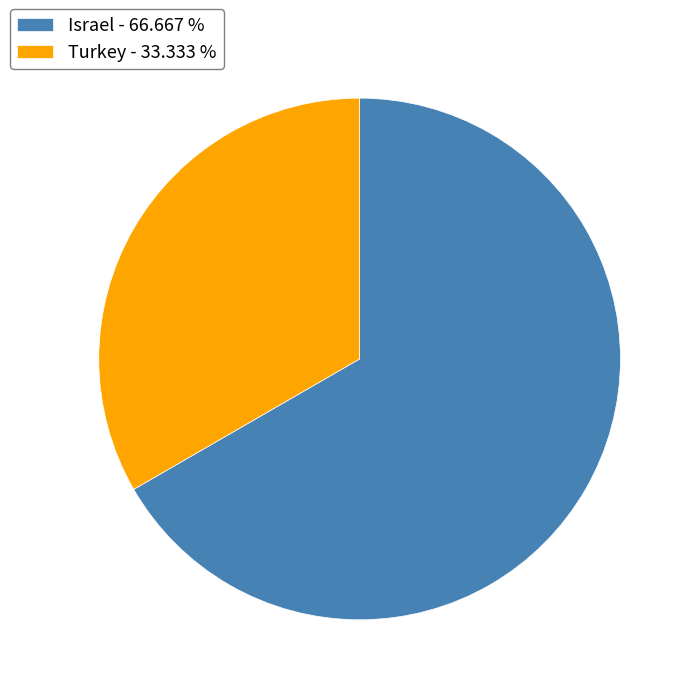

Combined, do Israel - 66.667 % and Turkey - 33.333 % account for over 50%?

Yes